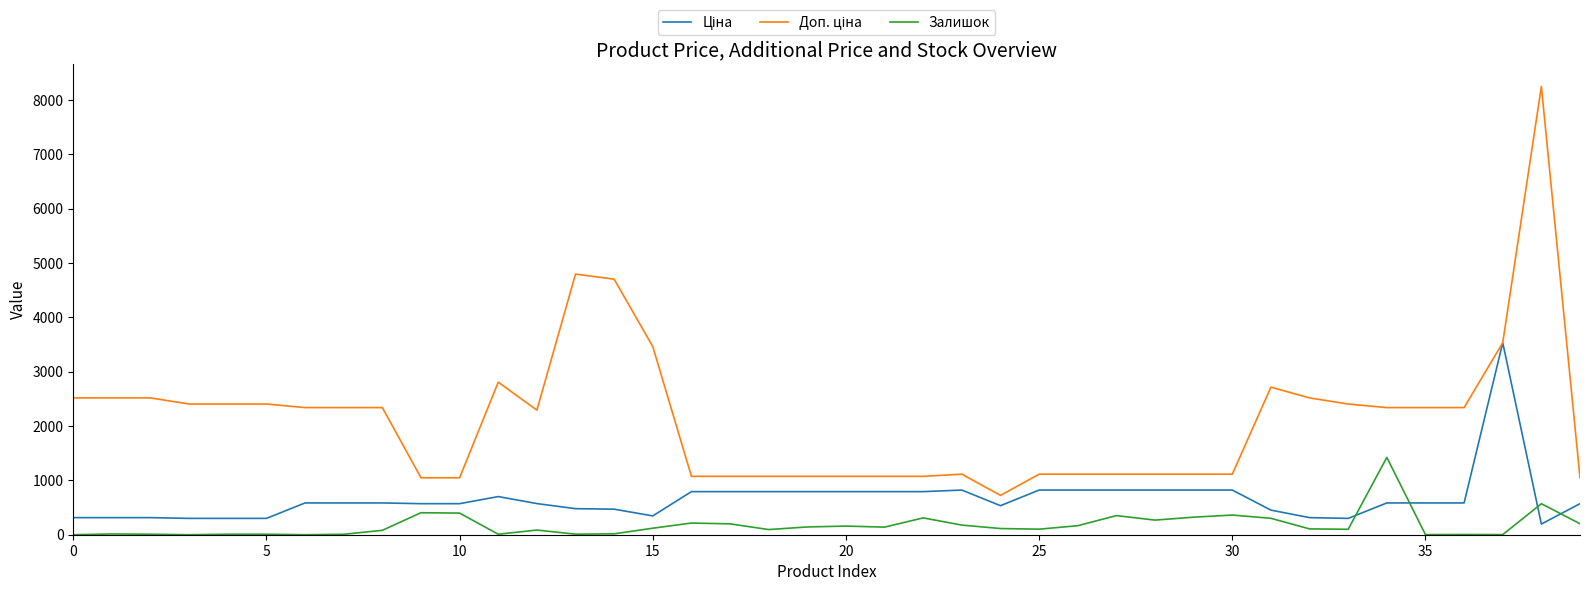

How many categories are shown in the chart?

40